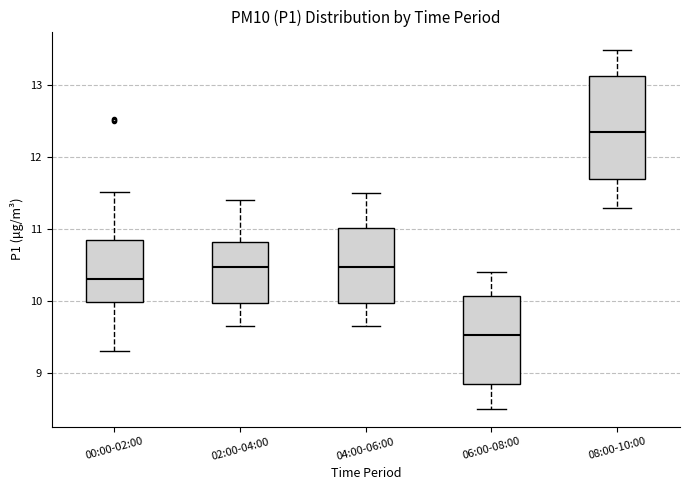

Which box has the lowest median line?

06:00-08:00